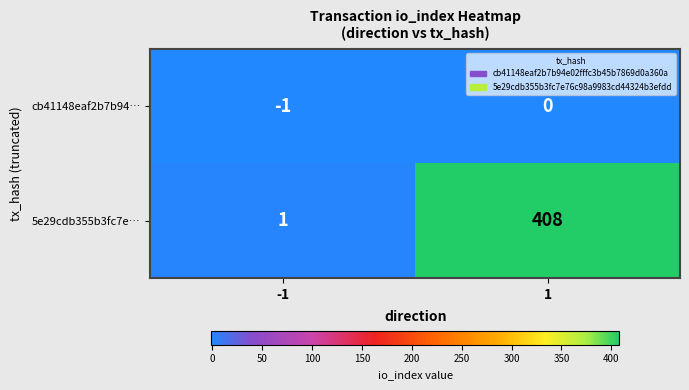

At how many categories does at least one series exceed 342?

1